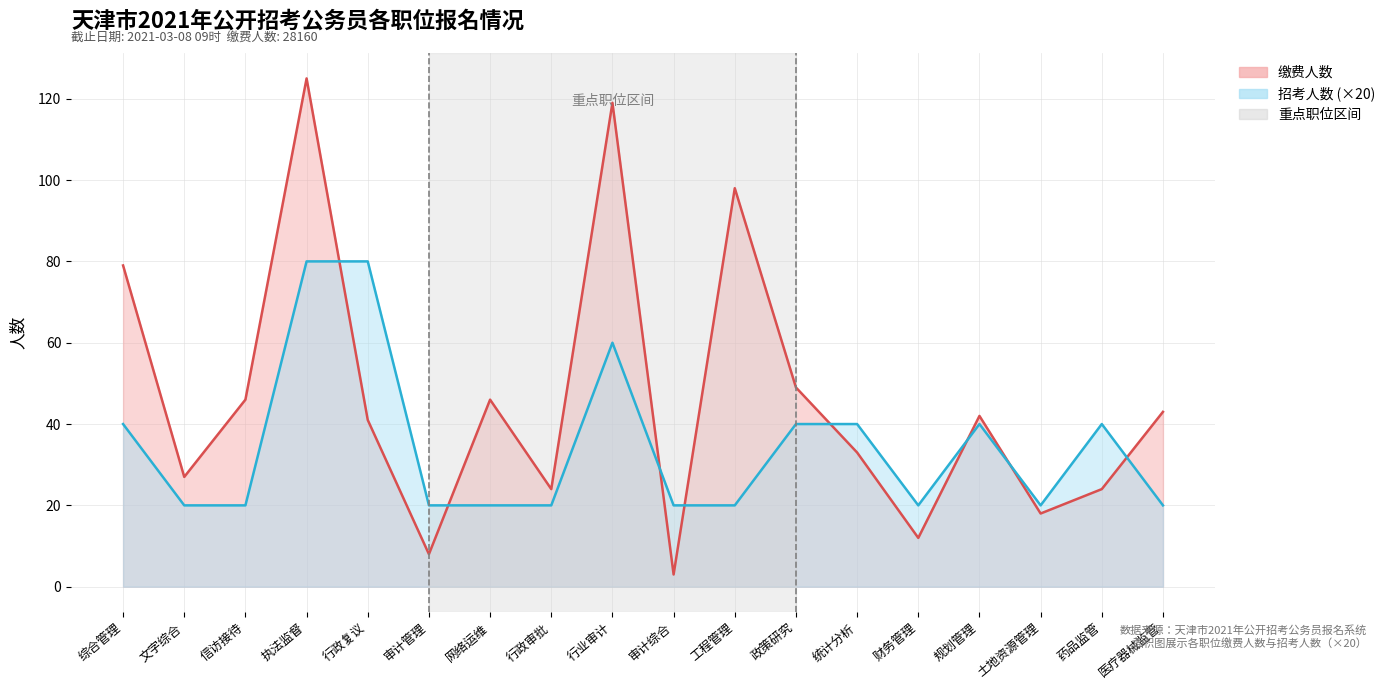

Which series has the largest total across all categories?

缴费人数